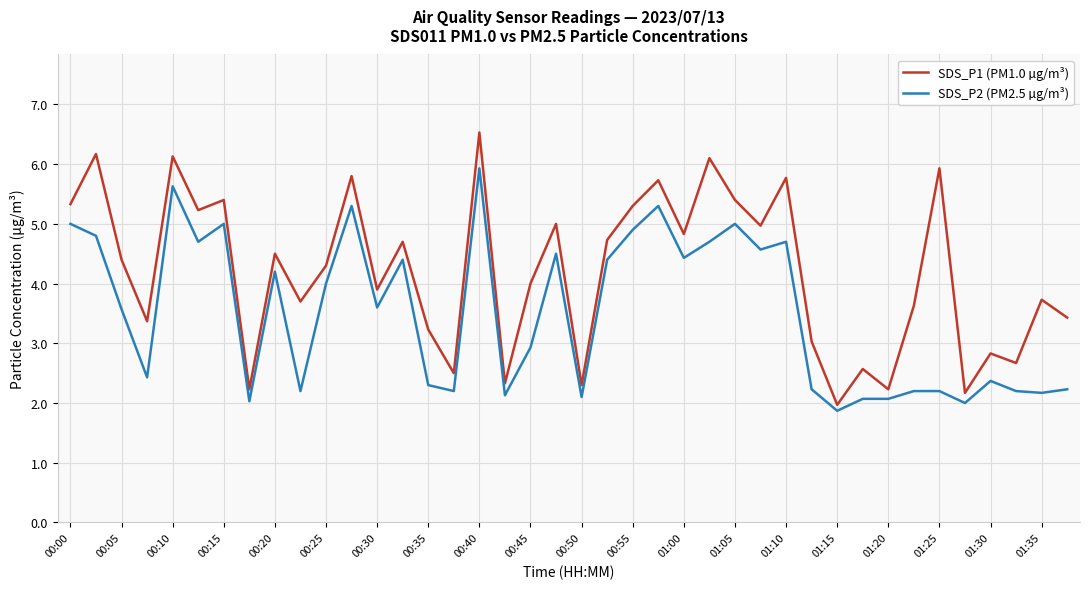

Reading right to left, extract all data points from this chart.

SDS_P1 (PM1.0 µg/m³): 3.4	3.7	2.7	2.8	2.2	5.9	3.6	2.2	2.6	2.0	3.0	5.8	5.0	5.4	6.1	4.8	5.7	5.3	4.7	2.3	5.0	4.0	2.3	6.5	2.5	3.2	4.7	3.9	5.8	4.3	3.7	4.5	2.2	5.4	5.2	6.1	3.4	4.4	6.2	5.3
SDS_P2 (PM2.5 µg/m³): 2.2	2.2	2.2	2.4	2.0	2.2	2.2	2.1	2.1	1.9	2.2	4.7	4.6	5.0	4.7	4.4	5.3	4.9	4.4	2.1	4.5	2.9	2.1	5.9	2.2	2.3	4.4	3.6	5.3	4.0	2.2	4.2	2.0	5.0	4.7	5.6	2.4	3.6	4.8	5.0